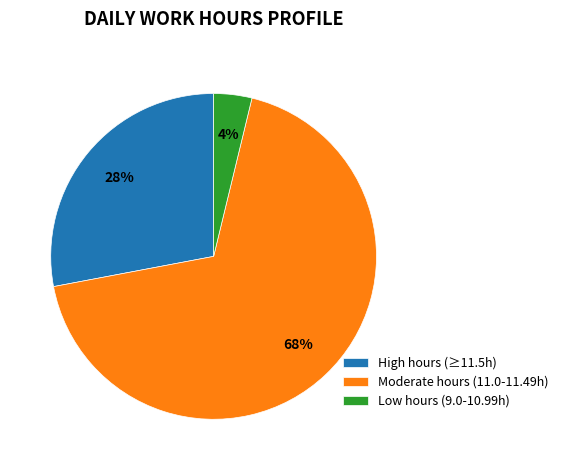

Is there a majority slice in this chart?

Yes